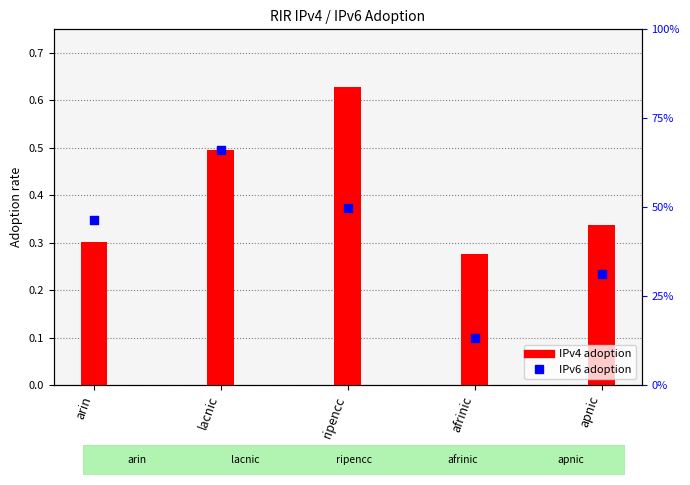

What are all the series names shown in the legend?

IPv4 adoption, IPv6 adoption